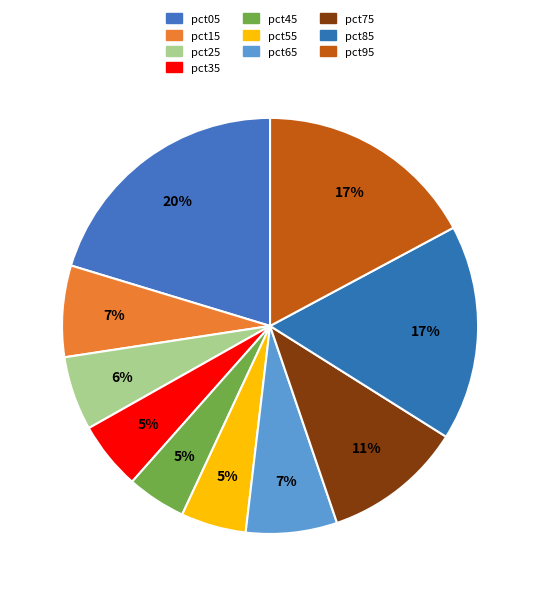

How many slices are in this pie chart?

10